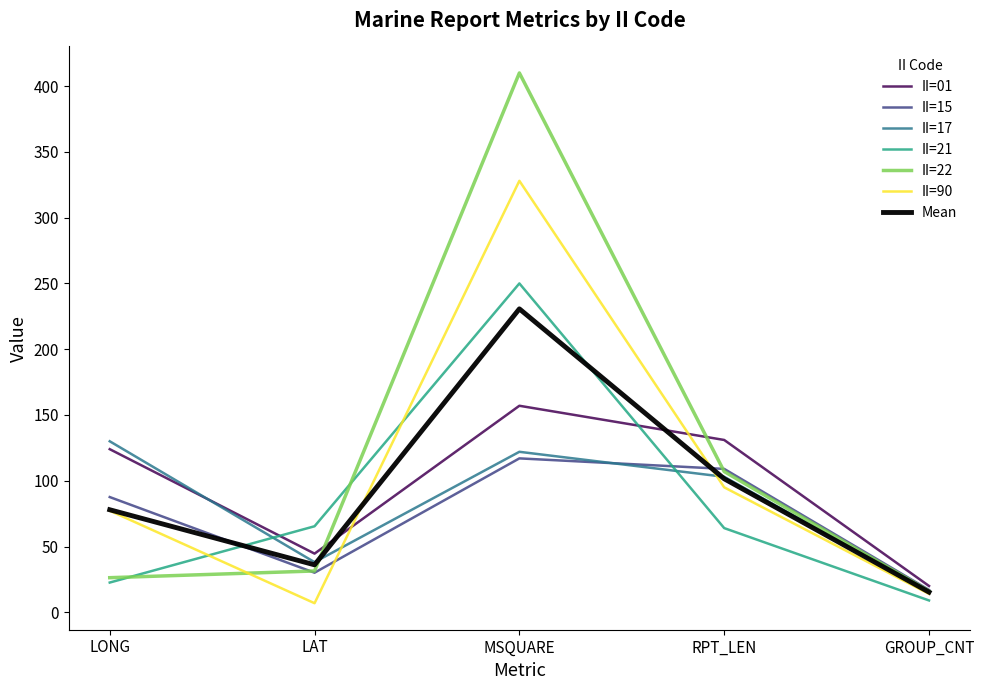

What is the spread (max minus min) of values at LONG?

107.4